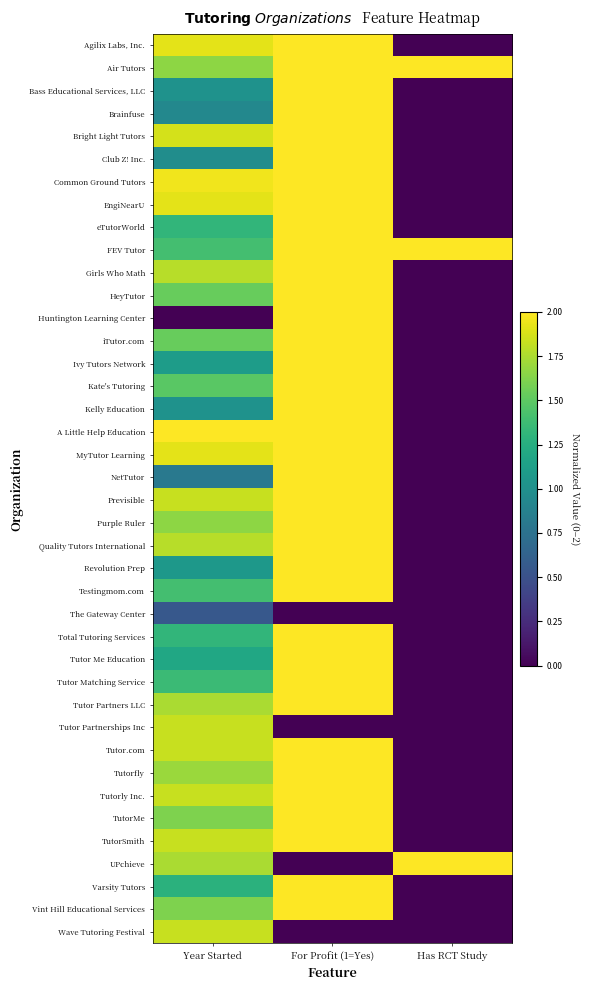

Reading left to right, what are all the values shown in this chart?

Agilix Labs, Inc.: Year Started=1.9	For Profit (1=Yes)=2.0	Has RCT Study=0.0
Air Tutors: Year Started=1.7	For Profit (1=Yes)=2.0	Has RCT Study=2.0
Bass Educational Services, LLC: Year Started=1.0	For Profit (1=Yes)=2.0	Has RCT Study=0.0
Brainfuse: Year Started=0.9	For Profit (1=Yes)=2.0	Has RCT Study=0.0
Bright Light Tutors: Year Started=1.9	For Profit (1=Yes)=2.0	Has RCT Study=0.0
Club Z! Inc.: Year Started=1.0	For Profit (1=Yes)=2.0	Has RCT Study=0.0
Common Ground Tutors: Year Started=2.0	For Profit (1=Yes)=2.0	Has RCT Study=0.0
EngiNearU: Year Started=1.9	For Profit (1=Yes)=2.0	Has RCT Study=0.0
eTutorWorld: Year Started=1.3	For Profit (1=Yes)=2.0	Has RCT Study=0.0
FEV Tutor: Year Started=1.4	For Profit (1=Yes)=2.0	Has RCT Study=2.0
Girls Who Math: Year Started=1.8	For Profit (1=Yes)=2.0	Has RCT Study=0.0
HeyTutor: Year Started=1.5	For Profit (1=Yes)=2.0	Has RCT Study=0.0
Huntington Learning Center: Year Started=0.0	For Profit (1=Yes)=2.0	Has RCT Study=0.0
iTutor.com: Year Started=1.5	For Profit (1=Yes)=2.0	Has RCT Study=0.0
Ivy Tutors Network: Year Started=1.1	For Profit (1=Yes)=2.0	Has RCT Study=0.0
Kate's Tutoring: Year Started=1.5	For Profit (1=Yes)=2.0	Has RCT Study=0.0
Kelly Education: Year Started=1.0	For Profit (1=Yes)=2.0	Has RCT Study=0.0
A Little Help Education: Year Started=2.0	For Profit (1=Yes)=2.0	Has RCT Study=0.0
MyTutor Learning: Year Started=1.9	For Profit (1=Yes)=2.0	Has RCT Study=0.0
NetTutor: Year Started=0.8	For Profit (1=Yes)=2.0	Has RCT Study=0.0
Previsible: Year Started=1.8	For Profit (1=Yes)=2.0	Has RCT Study=0.0
Purple Ruler: Year Started=1.7	For Profit (1=Yes)=2.0	Has RCT Study=0.0
Quality Tutors International: Year Started=1.8	For Profit (1=Yes)=2.0	Has RCT Study=0.0
Revolution Prep: Year Started=1.1	For Profit (1=Yes)=2.0	Has RCT Study=0.0
Testingmom.com: Year Started=1.4	For Profit (1=Yes)=2.0	Has RCT Study=0.0
The Gateway Center: Year Started=0.6	For Profit (1=Yes)=0.0	Has RCT Study=0.0
Total Tutoring Services: Year Started=1.3	For Profit (1=Yes)=2.0	Has RCT Study=0.0
Tutor Me Education: Year Started=1.2	For Profit (1=Yes)=2.0	Has RCT Study=0.0
Tutor Matching Service: Year Started=1.4	For Profit (1=Yes)=2.0	Has RCT Study=0.0
Tutor Partners LLC: Year Started=1.7	For Profit (1=Yes)=2.0	Has RCT Study=0.0
Tutor Partnerships Inc: Year Started=1.8	For Profit (1=Yes)=0.0	Has RCT Study=0.0
Tutor.com: Year Started=1.8	For Profit (1=Yes)=2.0	Has RCT Study=0.0
Tutorfly: Year Started=1.7	For Profit (1=Yes)=2.0	Has RCT Study=0.0
Tutorly Inc.: Year Started=1.8	For Profit (1=Yes)=2.0	Has RCT Study=0.0
TutorMe: Year Started=1.6	For Profit (1=Yes)=2.0	Has RCT Study=0.0
TutorSmith: Year Started=1.8	For Profit (1=Yes)=2.0	Has RCT Study=0.0
UPchieve: Year Started=1.7	For Profit (1=Yes)=0.0	Has RCT Study=2.0
Varsity Tutors: Year Started=1.3	For Profit (1=Yes)=2.0	Has RCT Study=0.0
Vint Hill Educational Services: Year Started=1.6	For Profit (1=Yes)=2.0	Has RCT Study=0.0
Wave Tutoring Festival: Year Started=1.8	For Profit (1=Yes)=0.0	Has RCT Study=0.0